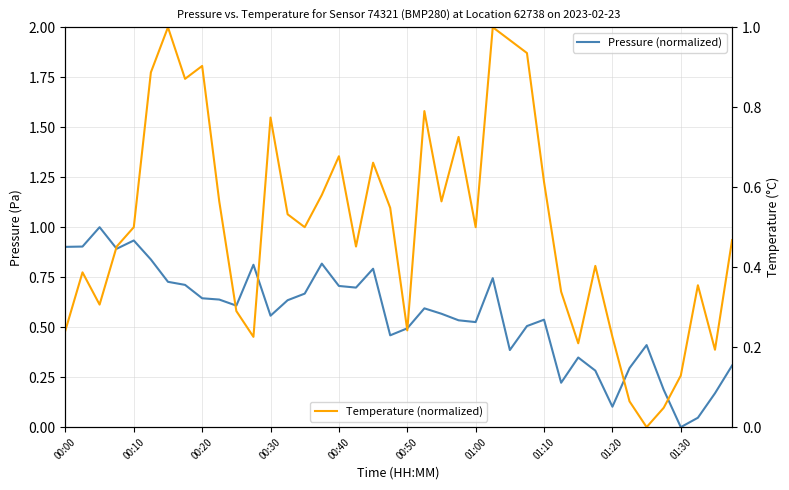

What is the difference between the maximum and minimum values in the Temperature (normalized) series?

1.0